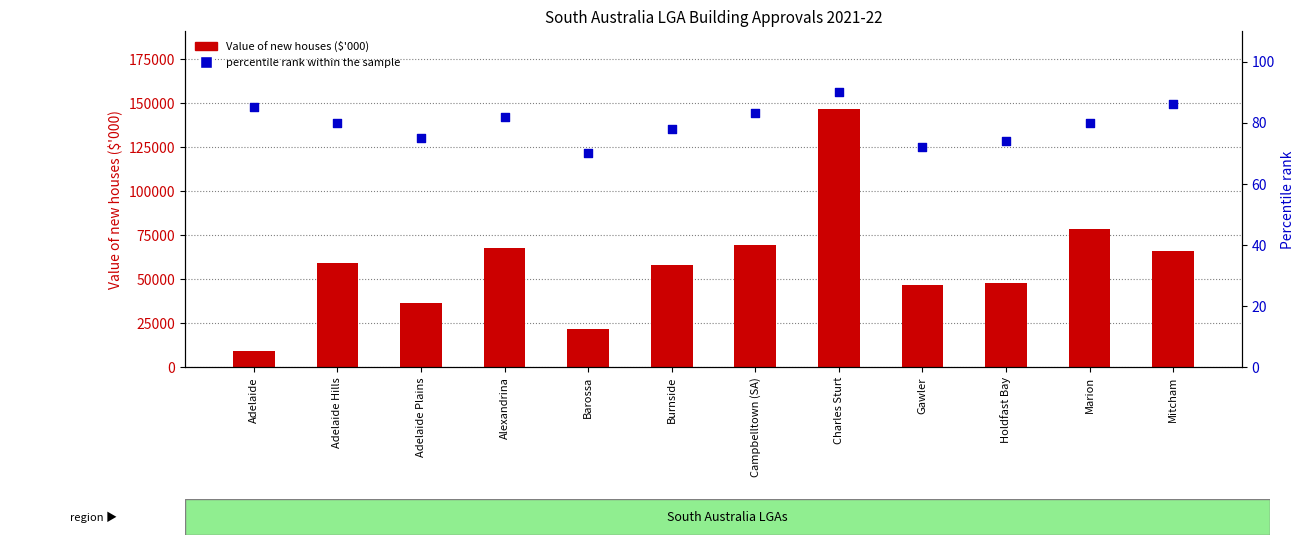

At which category is the sum across all series the highest?

Charles Sturt